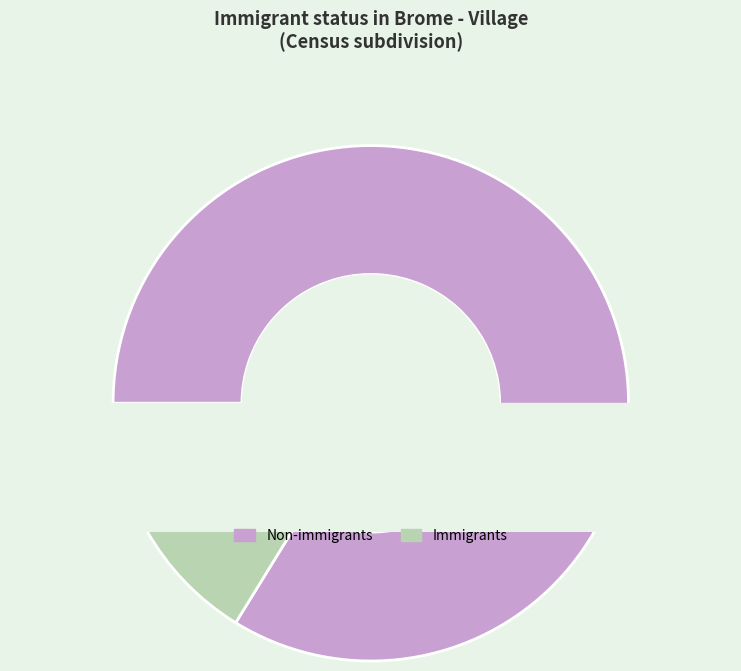

What percentage is the Non-immigrants slice, to the nearest percent?

84%